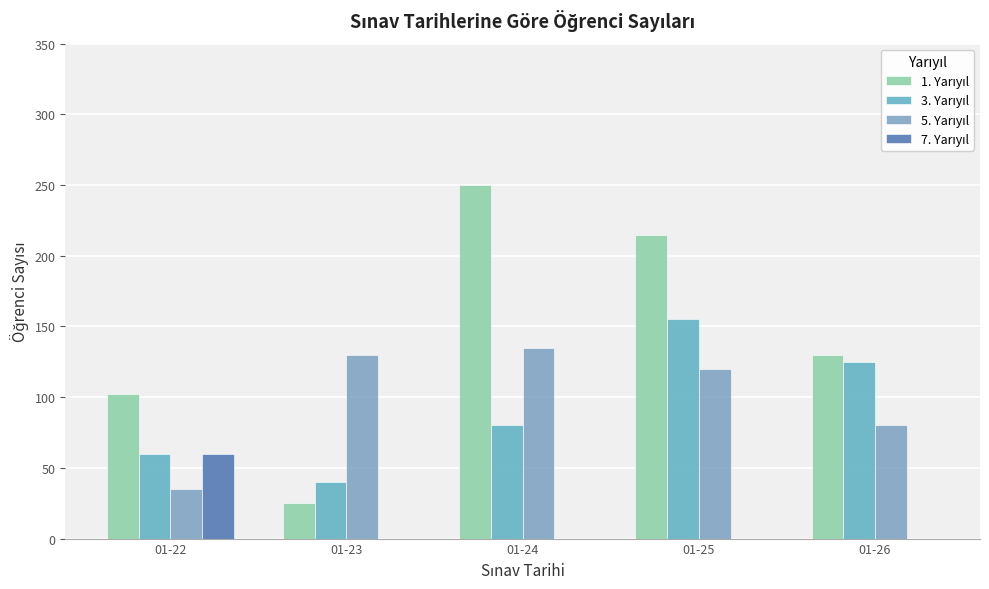

What is the value of the 1. Yarıyıl bar at the 4th from the left?

215